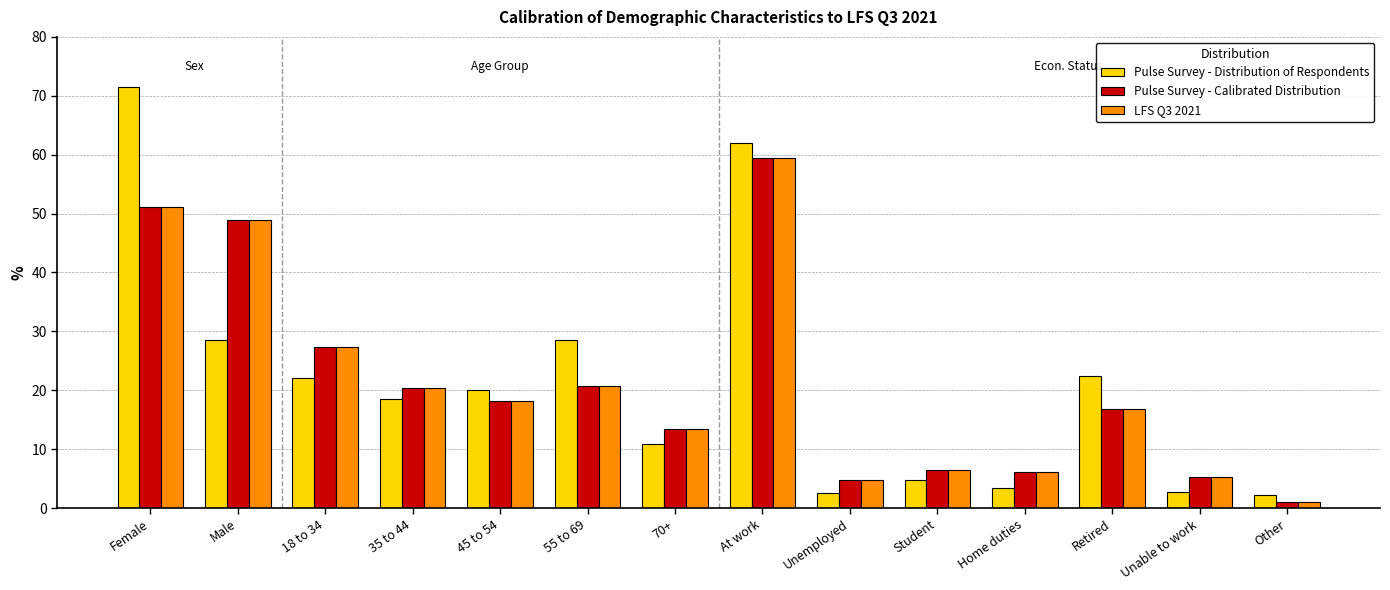

At which label does LFS Q3 2021 first exceed 18?

Female